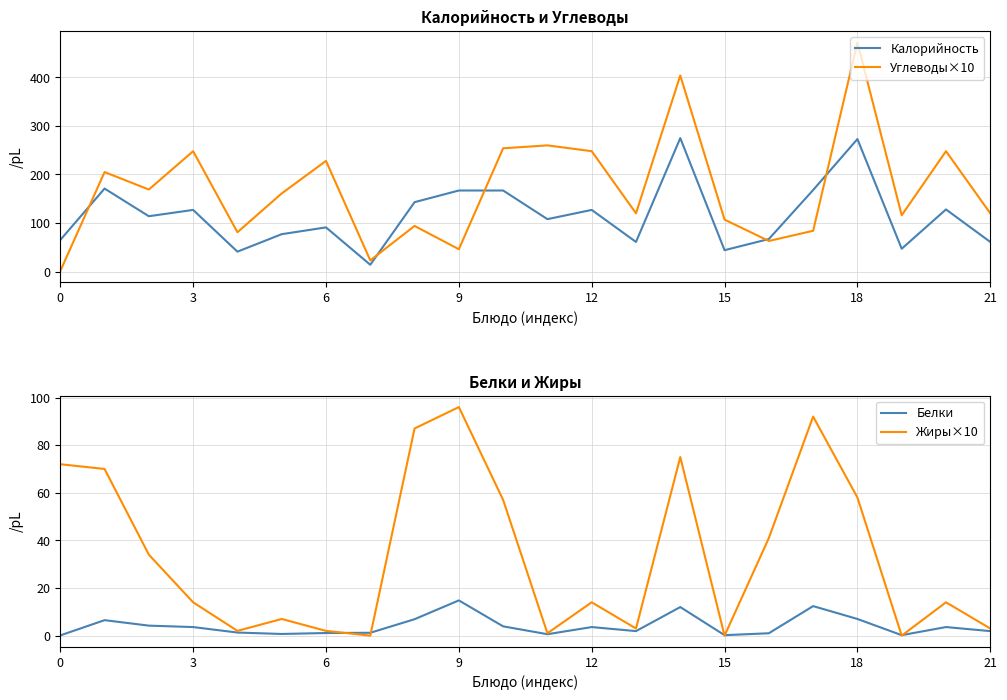

How many values in the Жиры×10 series are below 14?

9